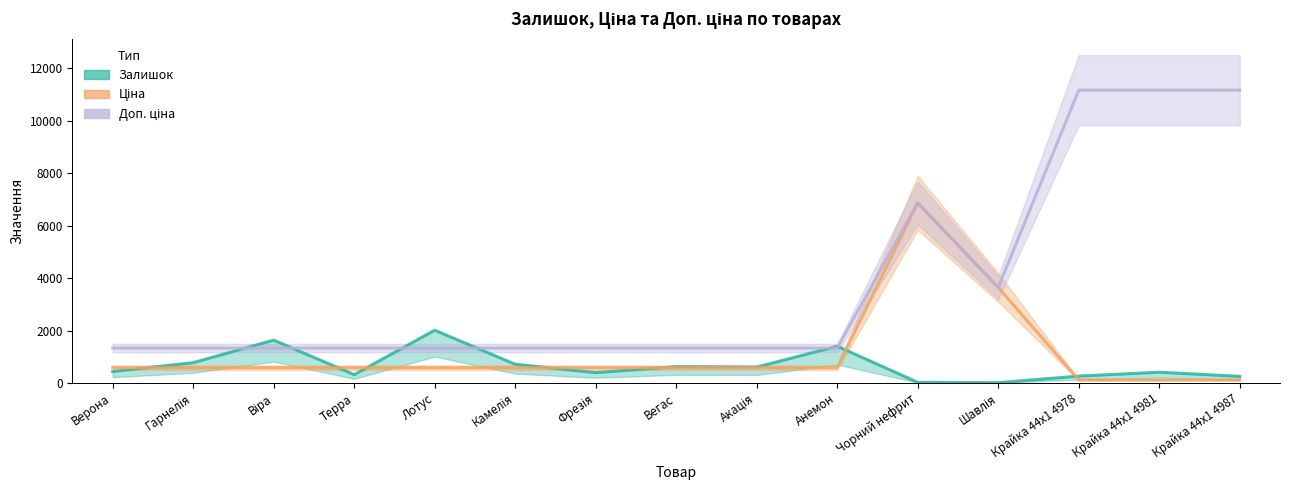

What is the total value across all series at Гарнелія?

2684.0